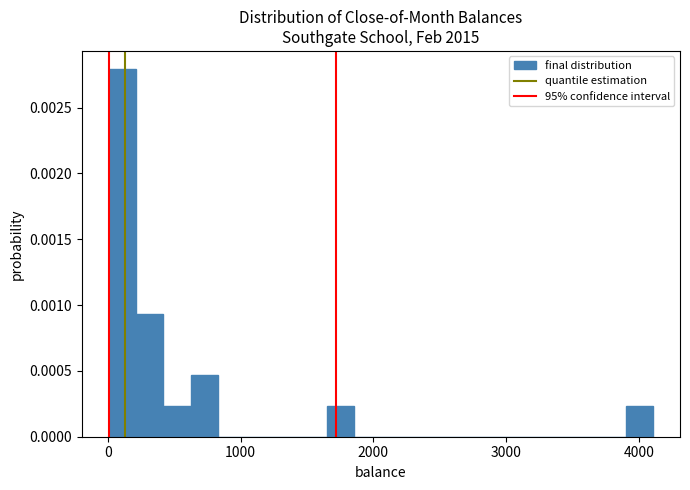

Around what value on the x-axis is the tallest bar? Give the approximate position of its centre, as read against the axis.

100